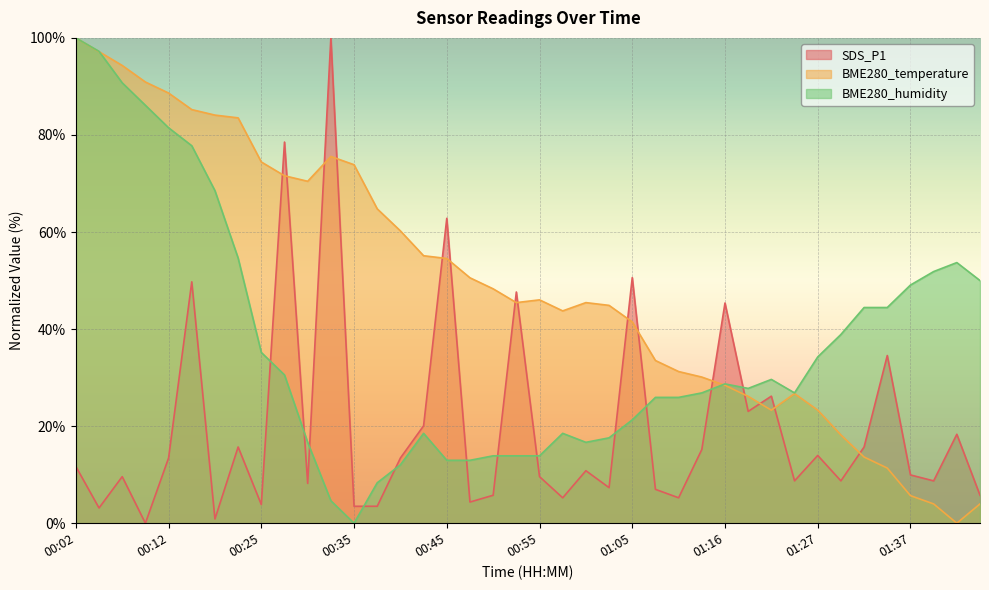

How many lines are shown in the chart?

3